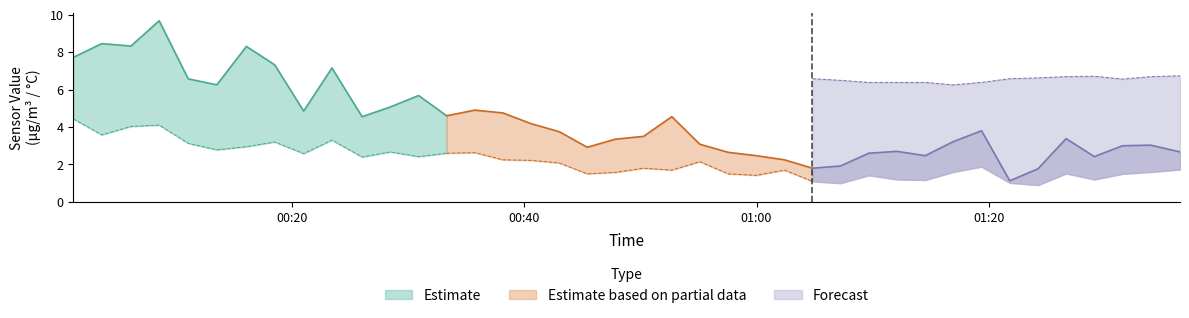

Which label corresponds to the largest value in the chart?

2023/03/07 00:08:32